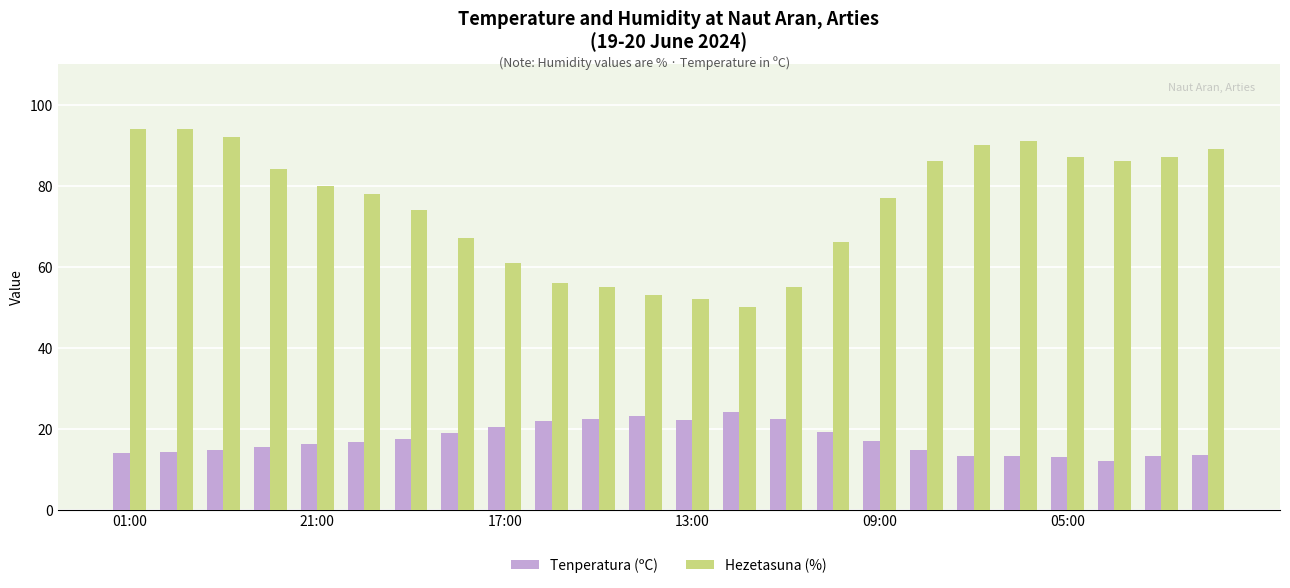

Which series has the widest spread of values?

Hezetasuna (%)